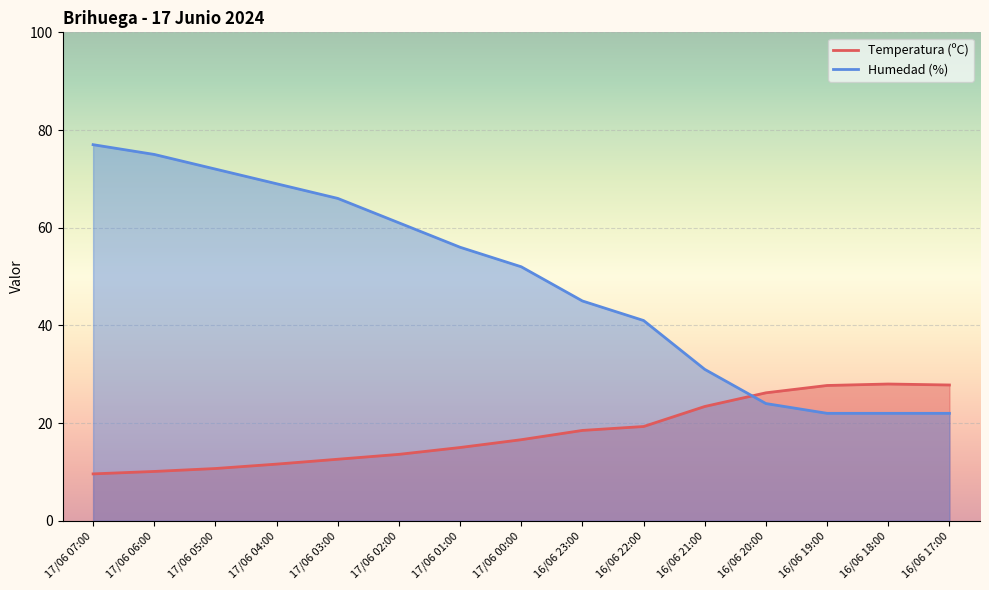

At which label is Humedad (%) closest to 49?

17/06 00:00